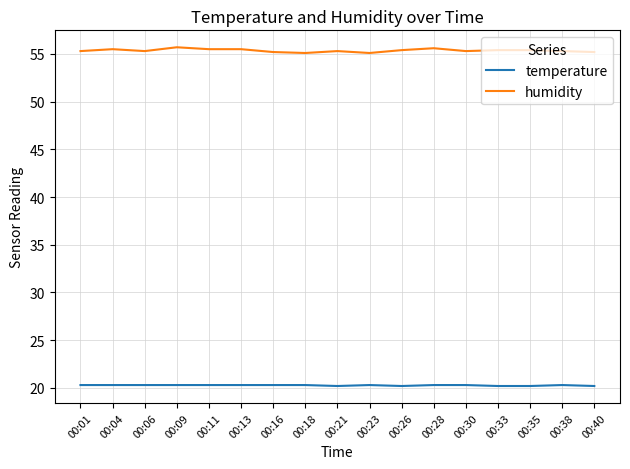

What is the difference between the highest and lowest values at 00:11?

35.2